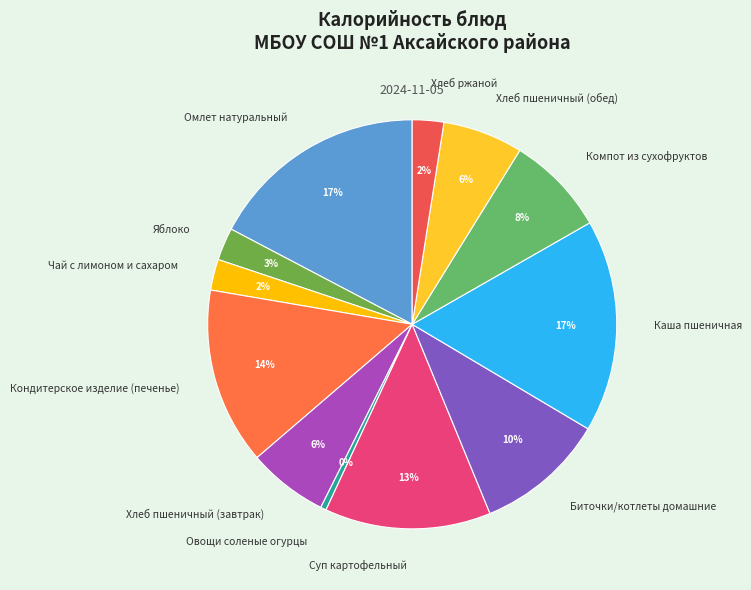

Is it true that Кондитерское изделие (печенье) is 14% of the pie?

True